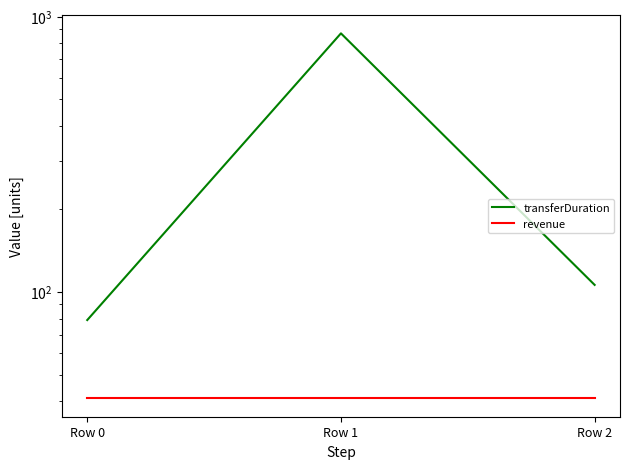

Which has a higher value, Row 0 or Row 1?

Row 1